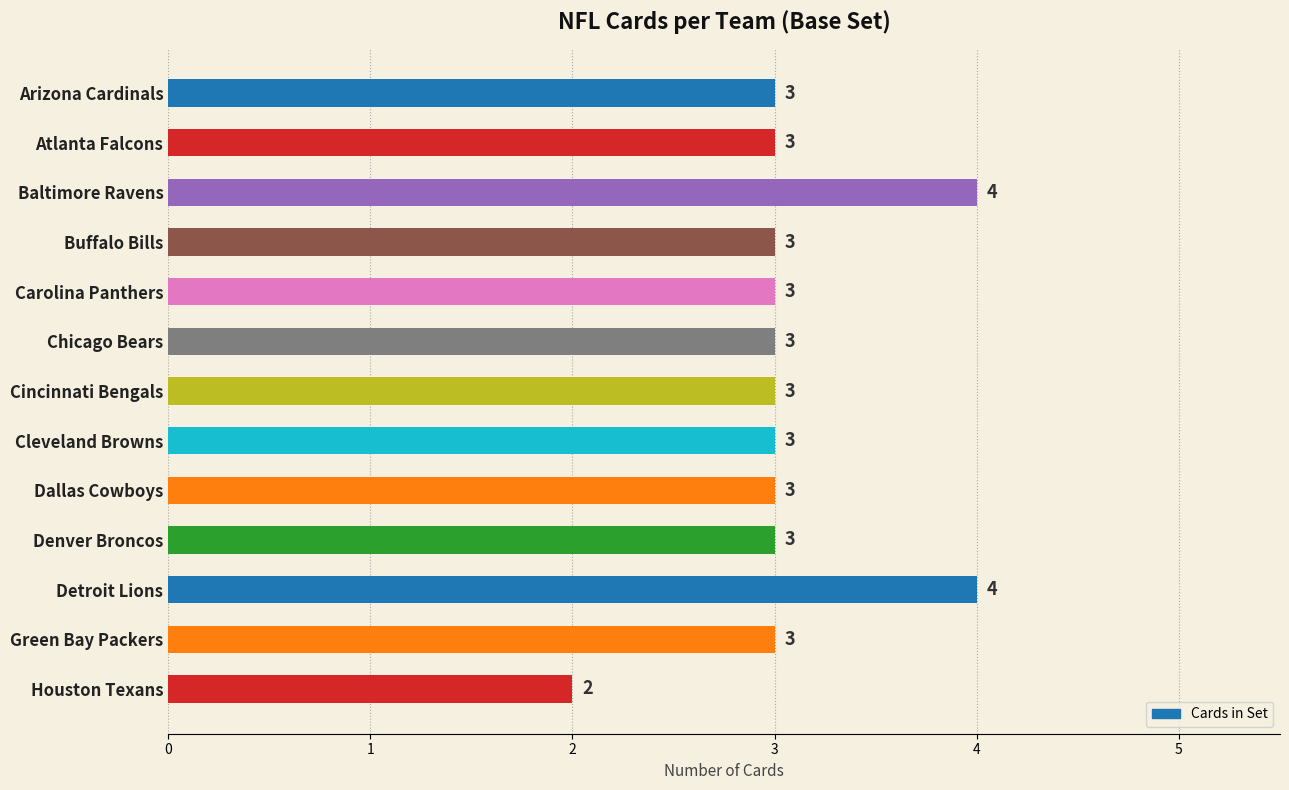

What is the minimum value shown in the chart?

2